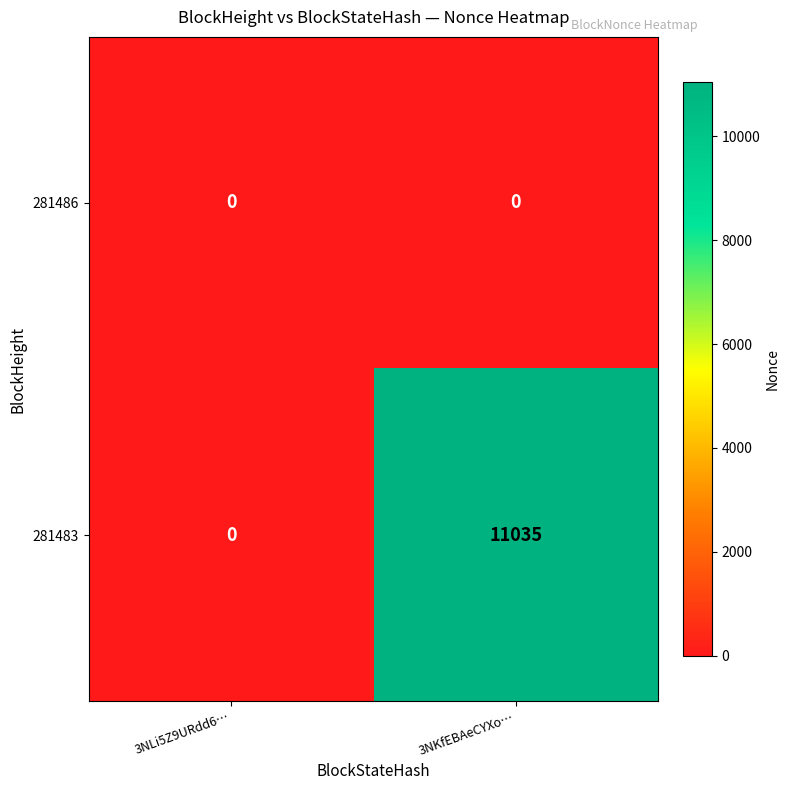

Which series has the largest total across all categories?

281483